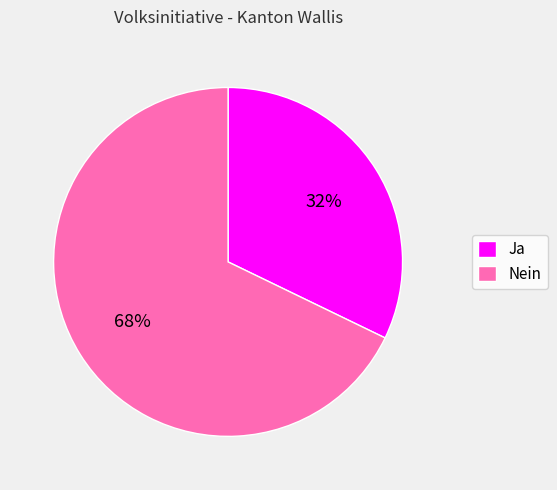

Which has a higher value, Ja or Nein?

Nein